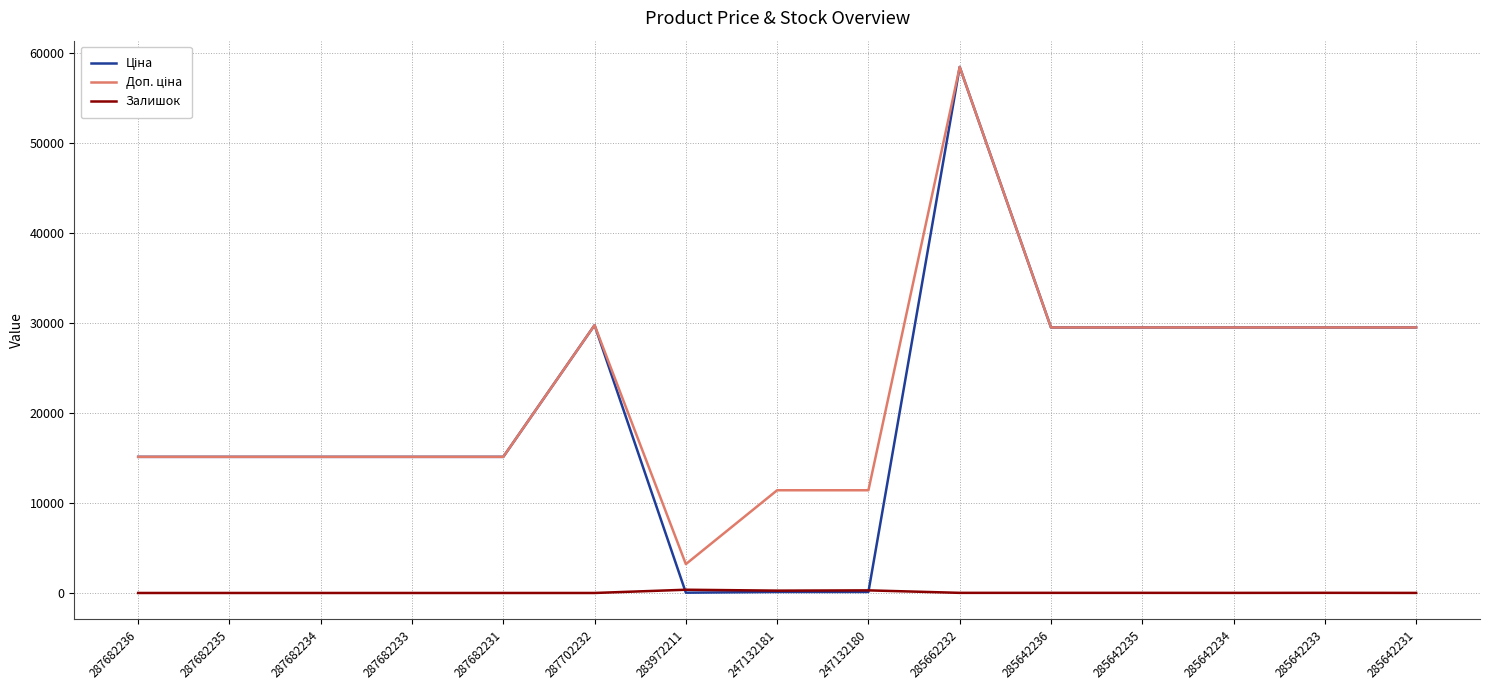

The Залишок series shows 290.0 at 247132180. True or false?

True